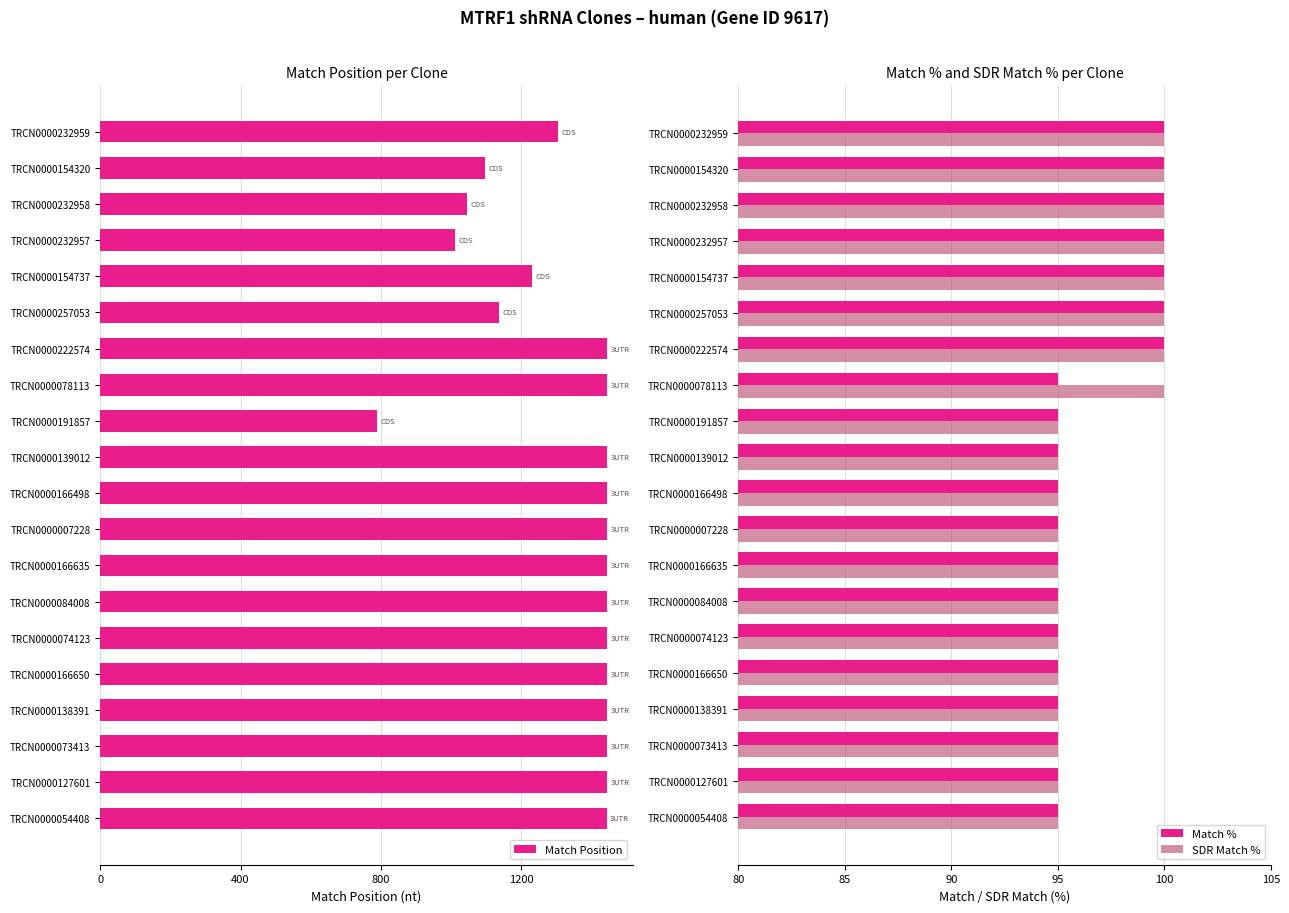

How many data points in Match Position are above 1445?

1